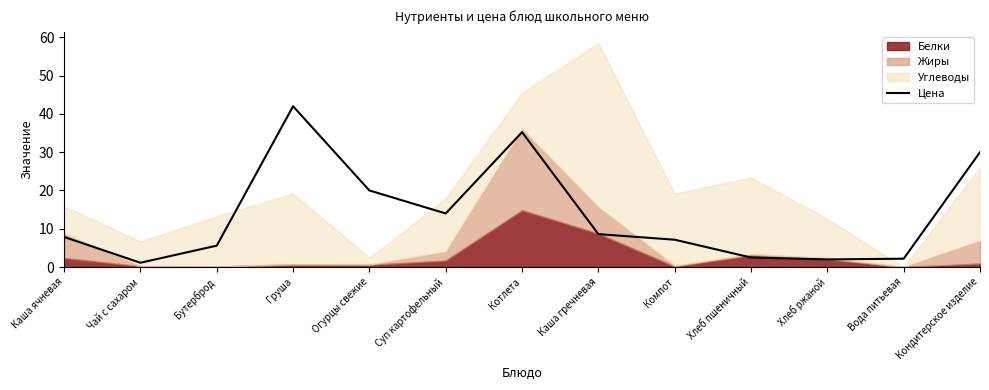

Which category has the highest value in the Цена series?

Груша